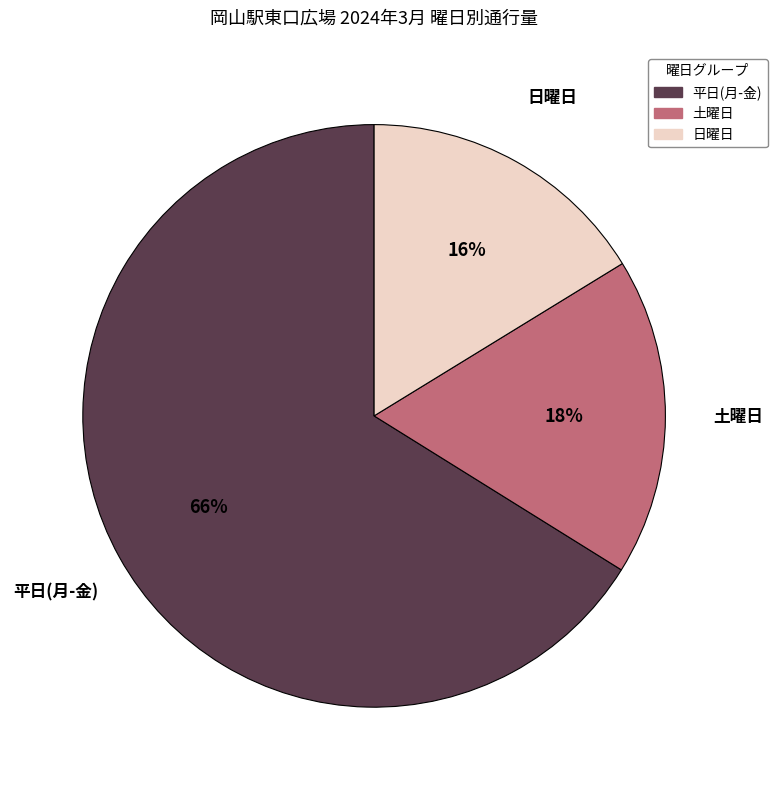

How many segments does this pie chart have?

3